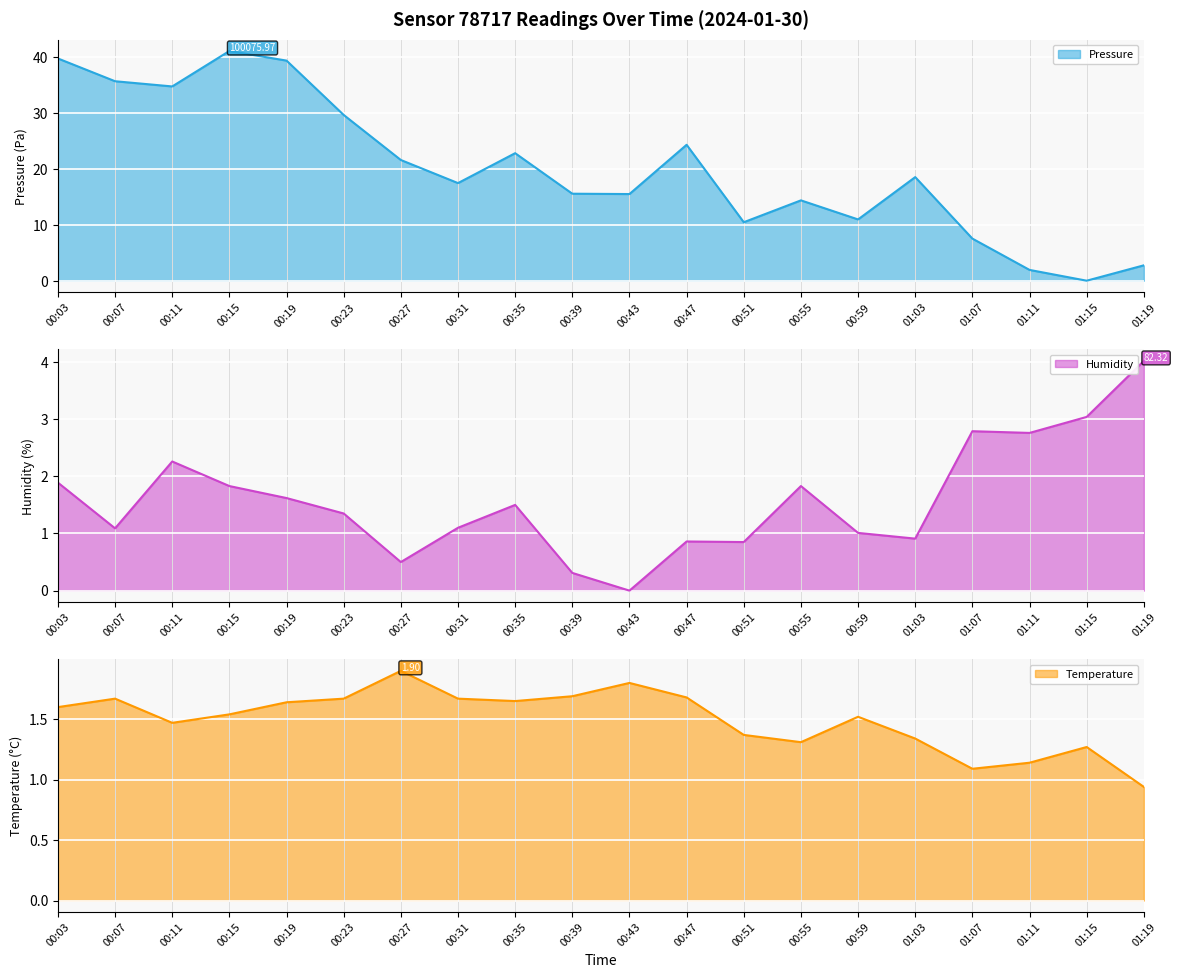

What is the label of the 19th point from the right?

00:07